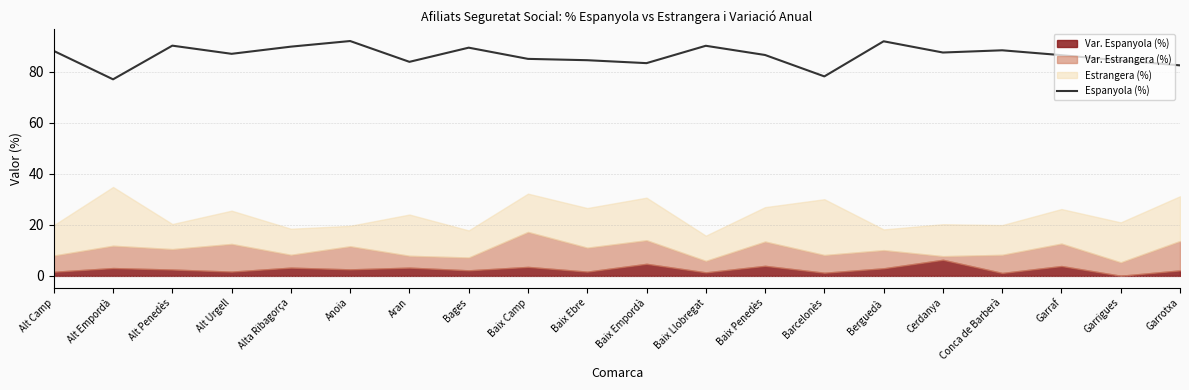

Read the Espanyola (%) value at Alta Ribagorça.

89.8